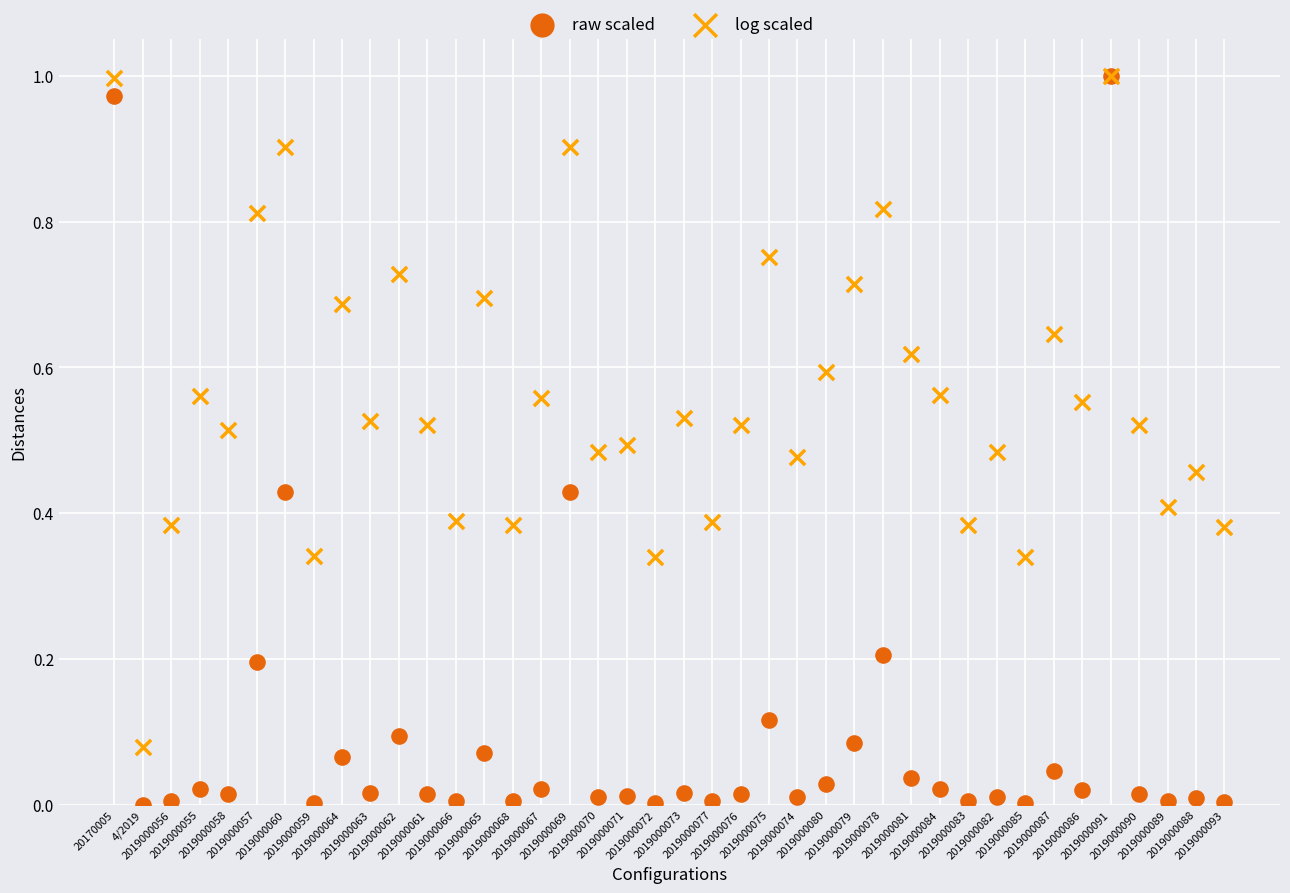

Which series reaches the minimum Y coordinate?

raw scaled